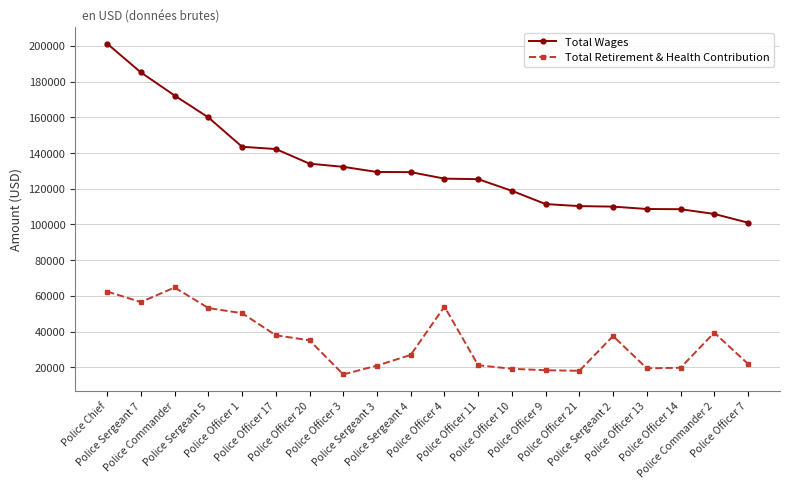

At which category does Total Retirement & Health Contribution reach its first local peak?

Police Commander